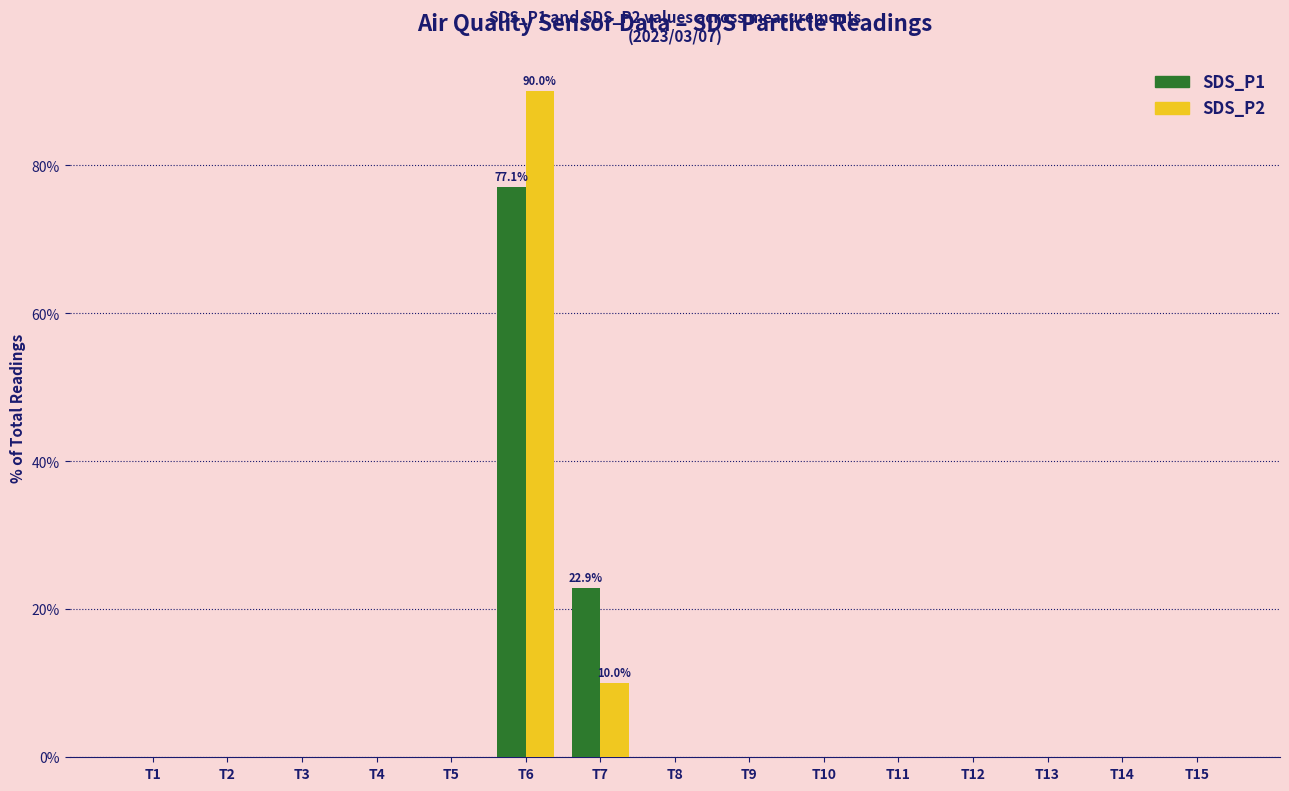

Count the number of data series in this chart.

2